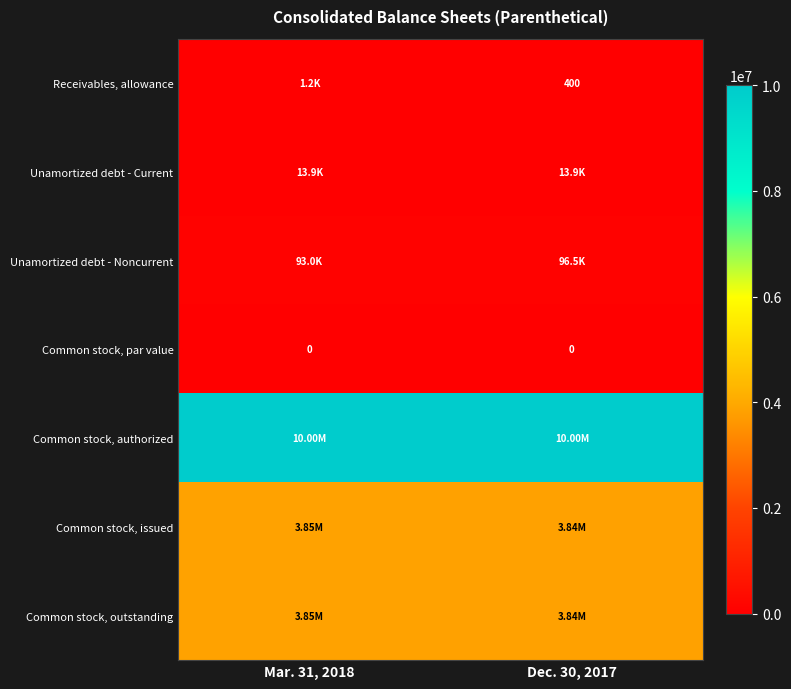

Is it true that Unamortized debt - Noncurrent equals 148168 at Dec. 30, 2017?

False